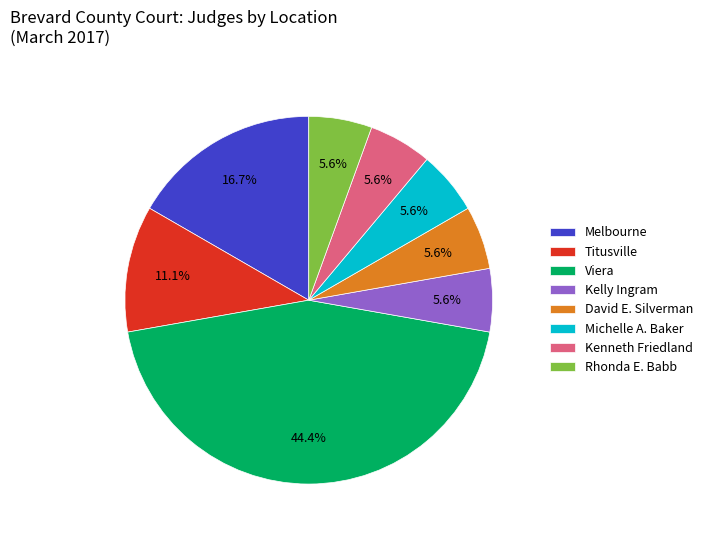

To the nearest percent, what is the combined percentage of Kenneth Friedland and Viera?

50%